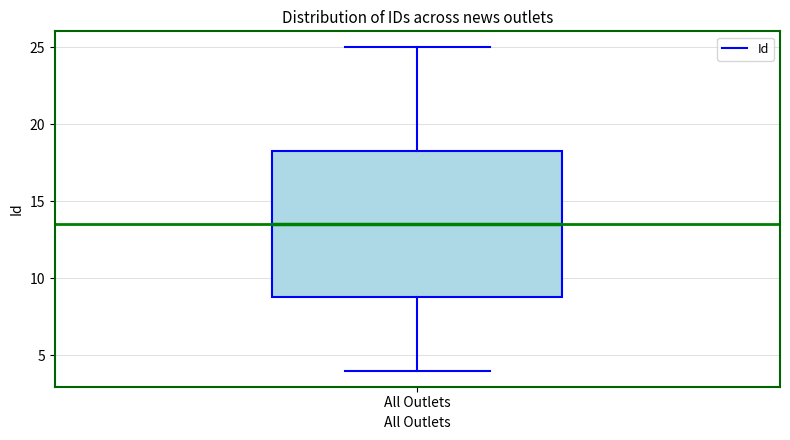

Transcribe this box plot: give where the median line is, the range the box spans, and where the two whiskers end, as read against the y-axis. The values are not printed on the chart, so give them approximately, as read against the axis.

median 13.5, box 9.0 to 18.5, whiskers 4.0 to 25.0